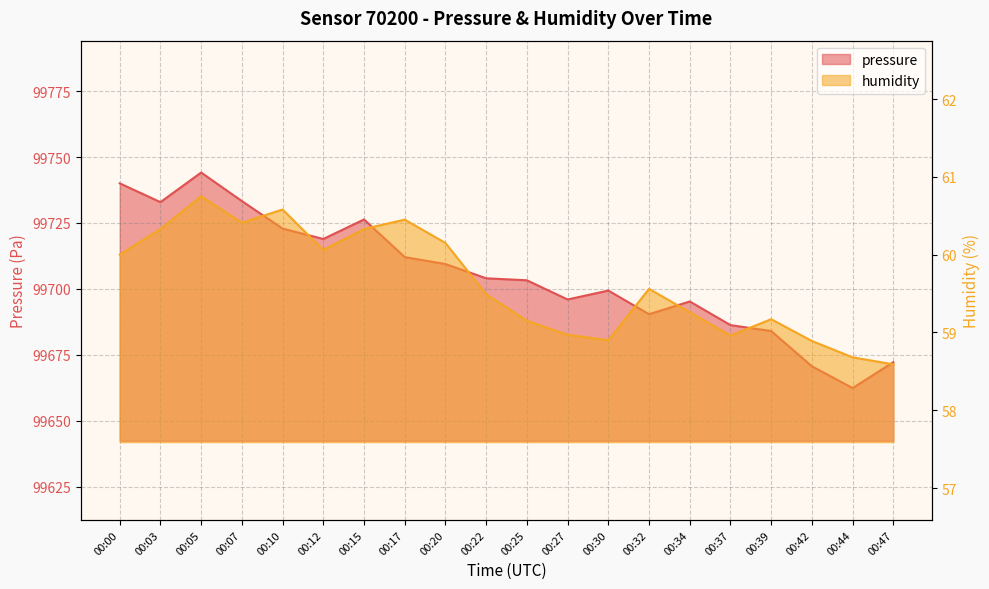

Rank the series by their maximum value, from highest to lowest.

pressure, humidity